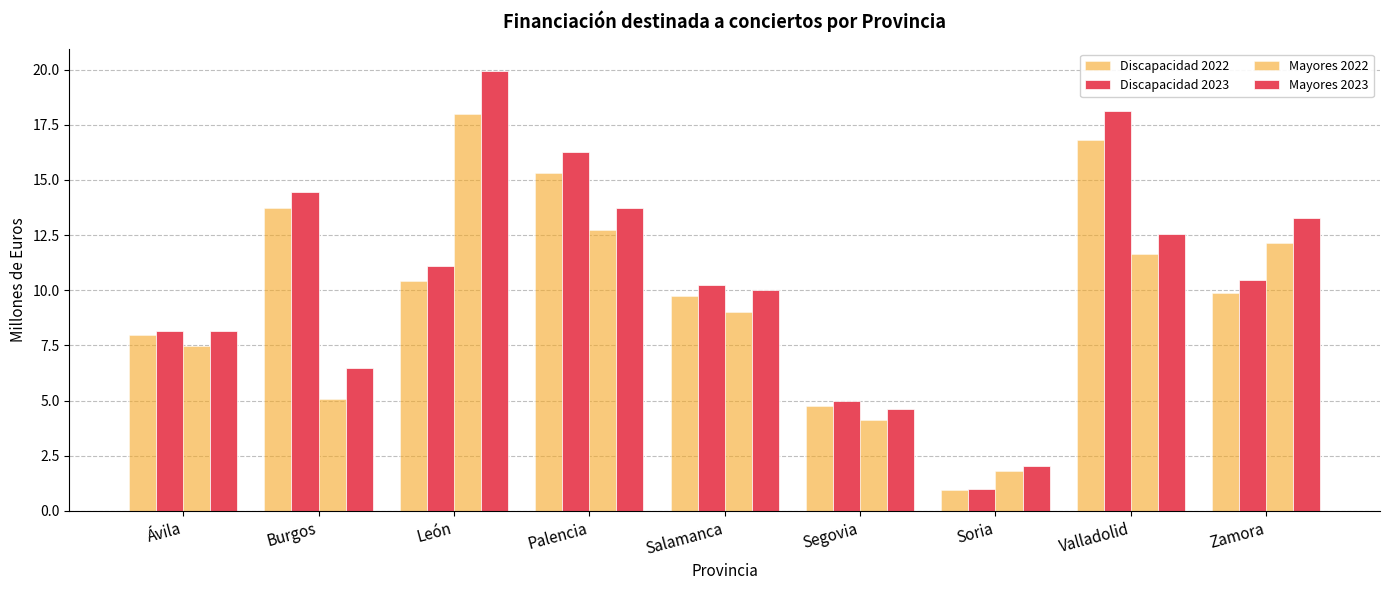

How many series are shown in this chart?

4